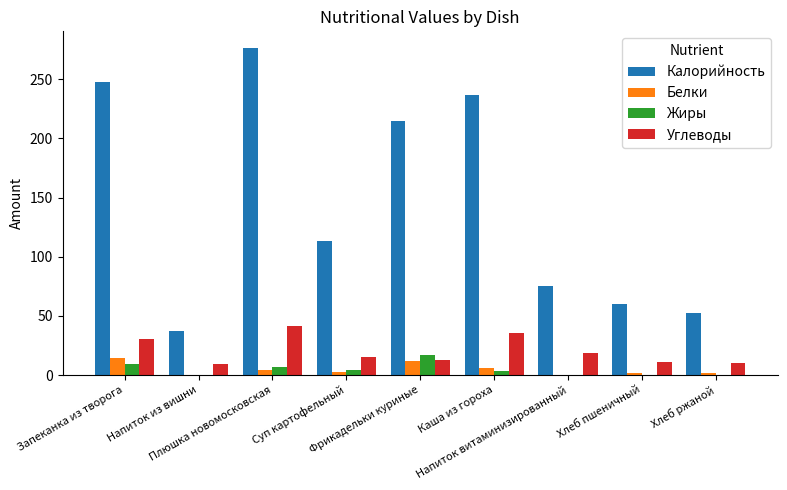

What is the greatest value displayed?

276.6